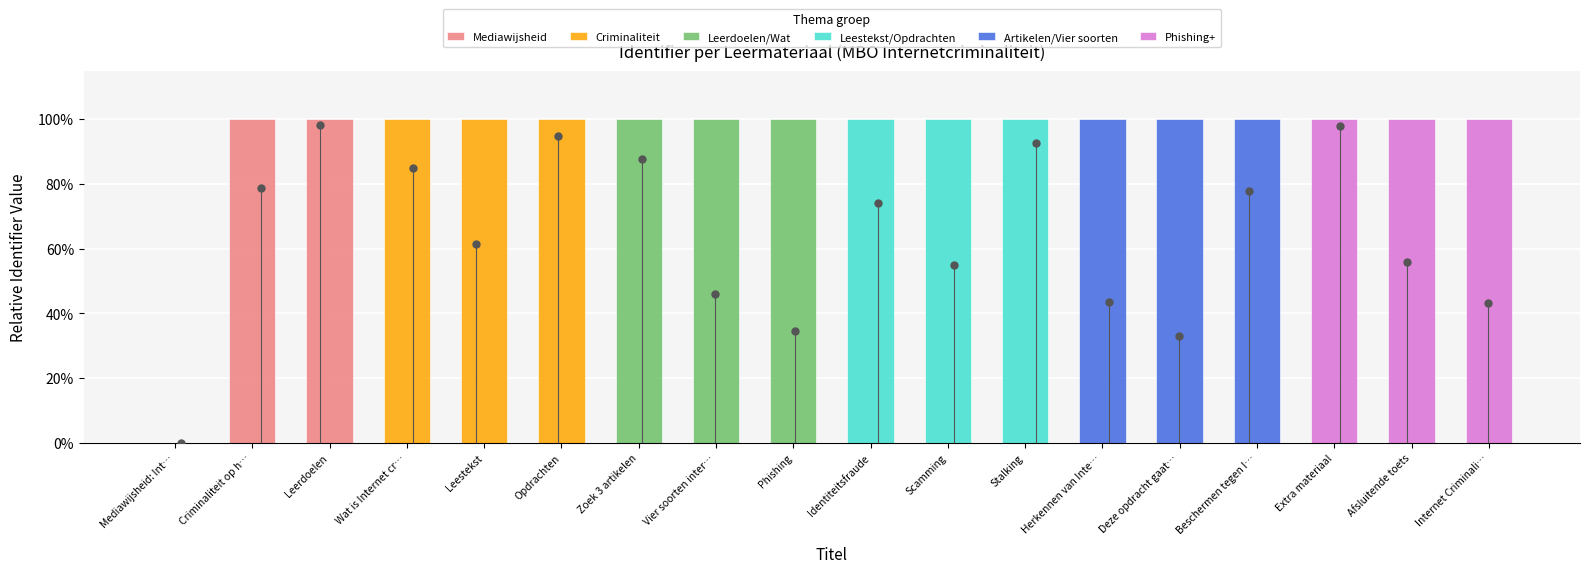

What is the lowest value of the Leestekst/Opdrachten series?

100.0